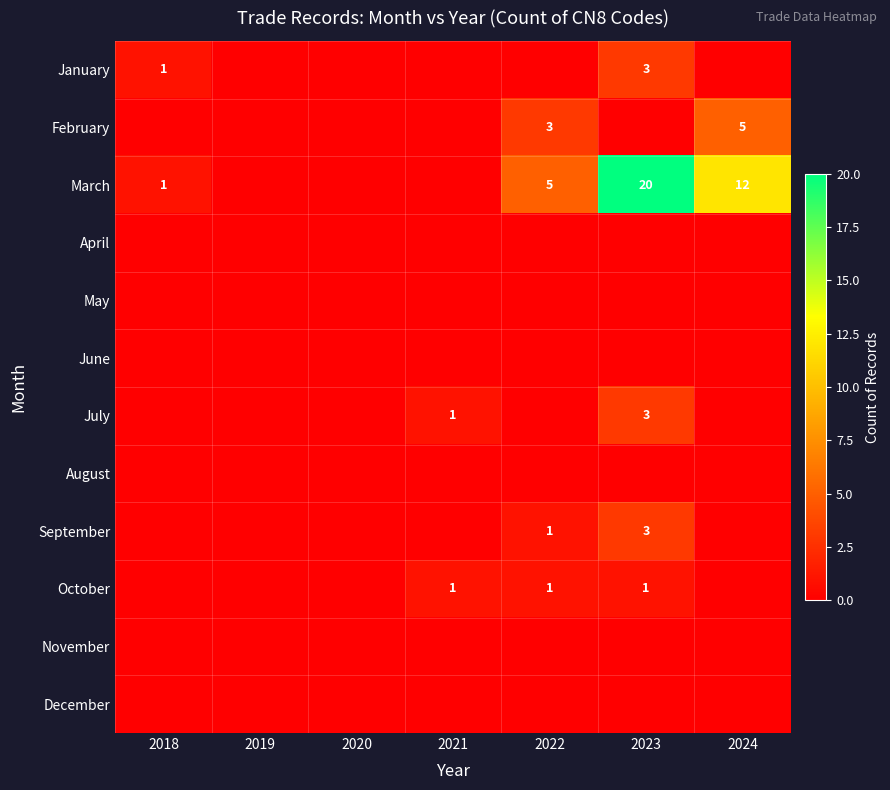

Count the February values in the range 0 to 3.

6